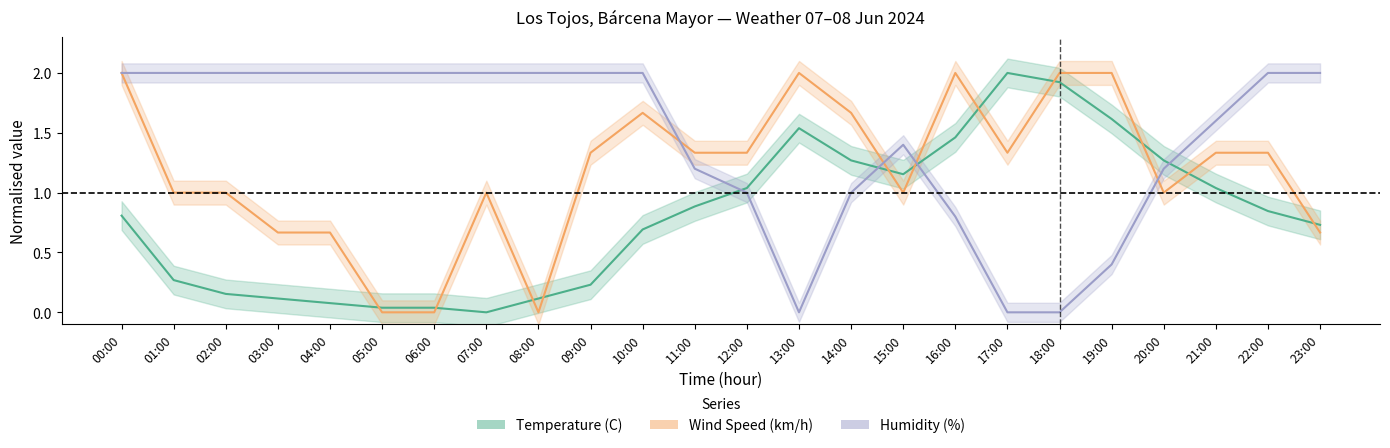

In Wind Speed (km/h), how many points are higher than both neighbors (excluding endpoints)?

4